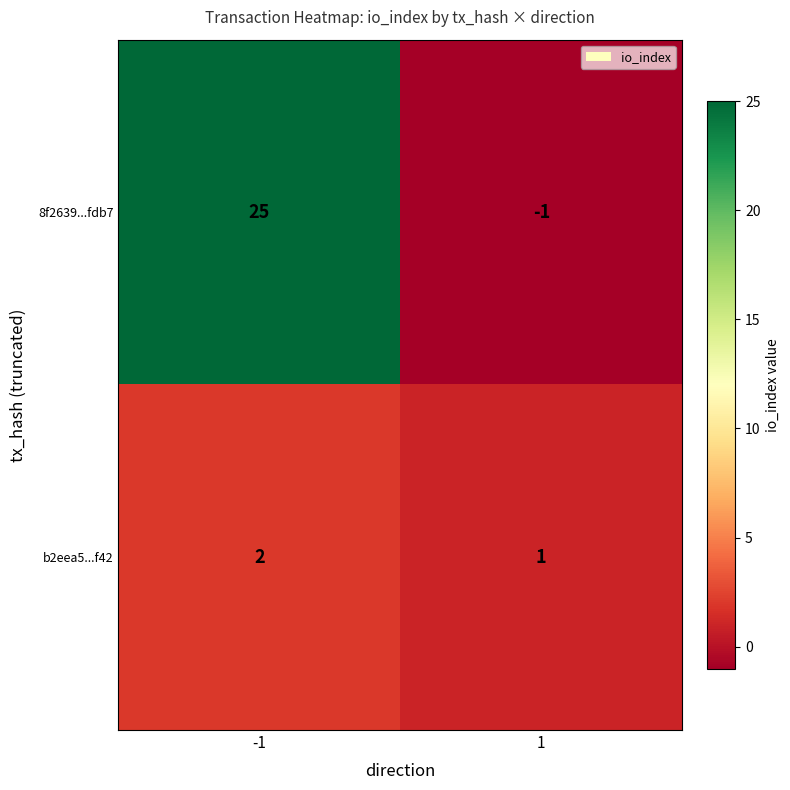

The value of b2eea5...f42 at -1 is 3. True or false?

False